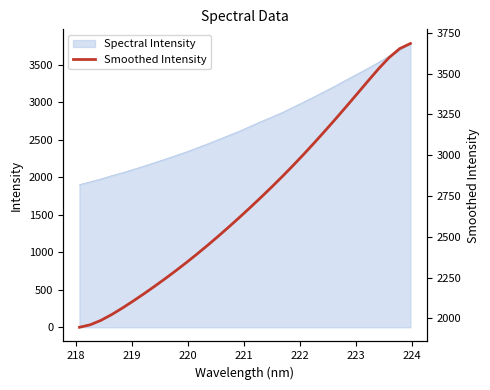

What is the lowest value of the Spectral Intensity series?

1901.1